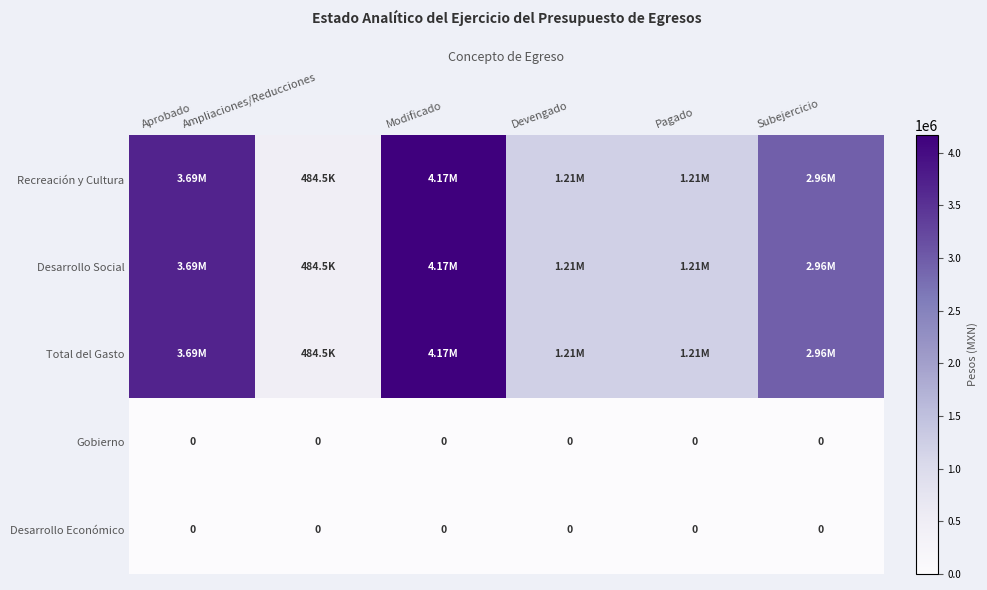

At which category is the sum across all series the highest?

Modificado